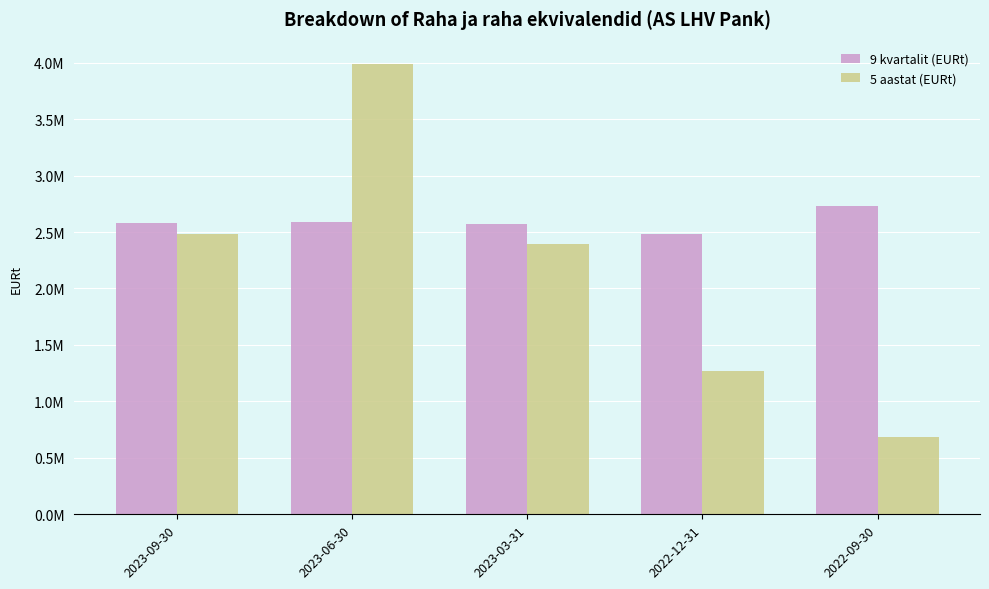

Does the chart contain stacked bars?

No